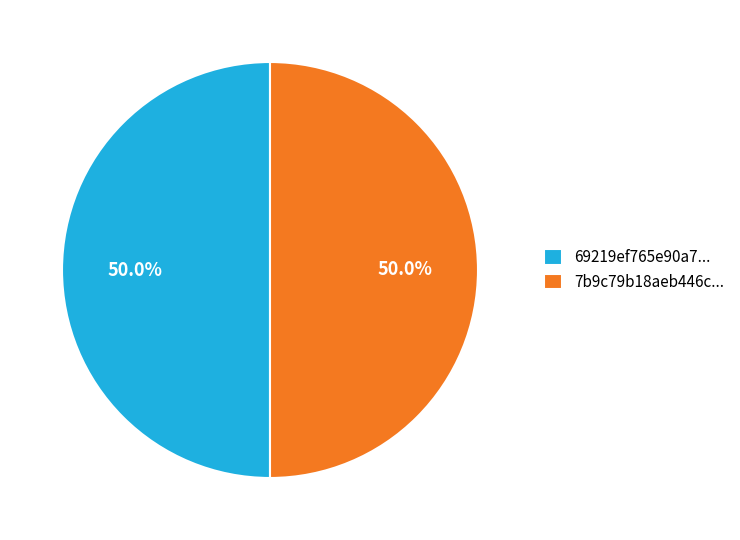

How many slices are in this pie chart?

2